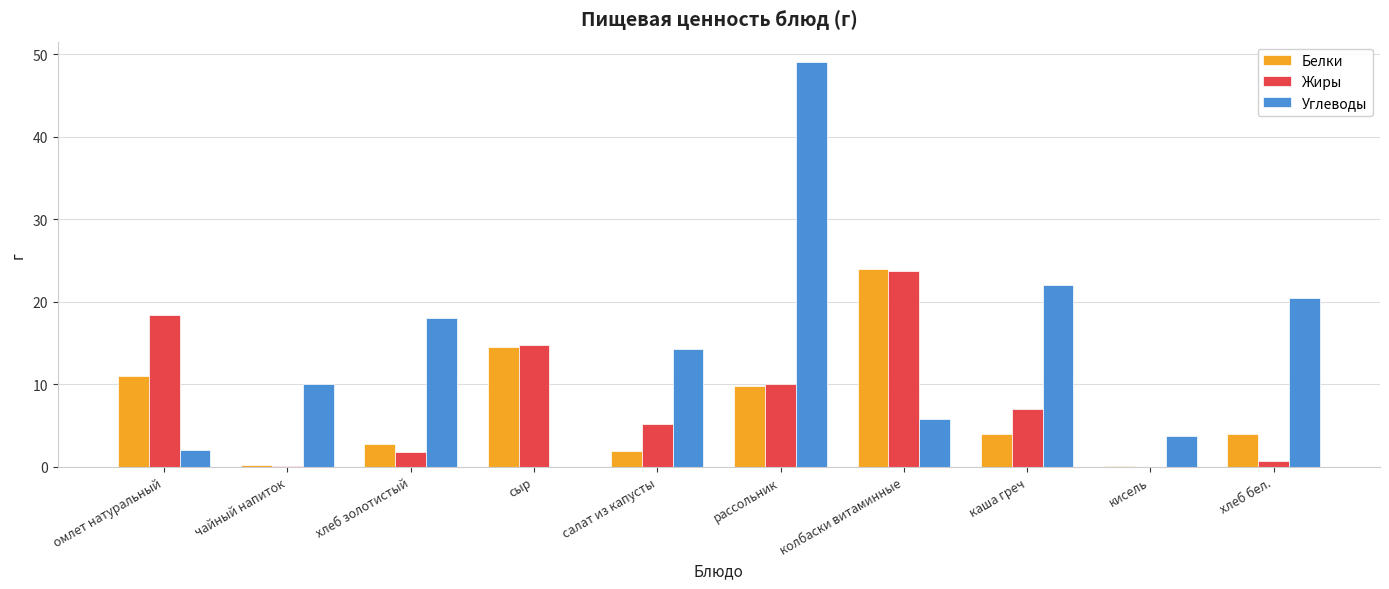

Which category has the highest value in the Углеводы series?

рассольник